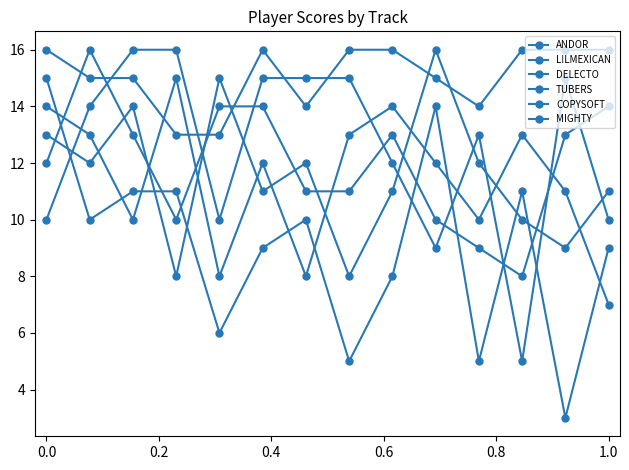

How many data points does each series have?

14